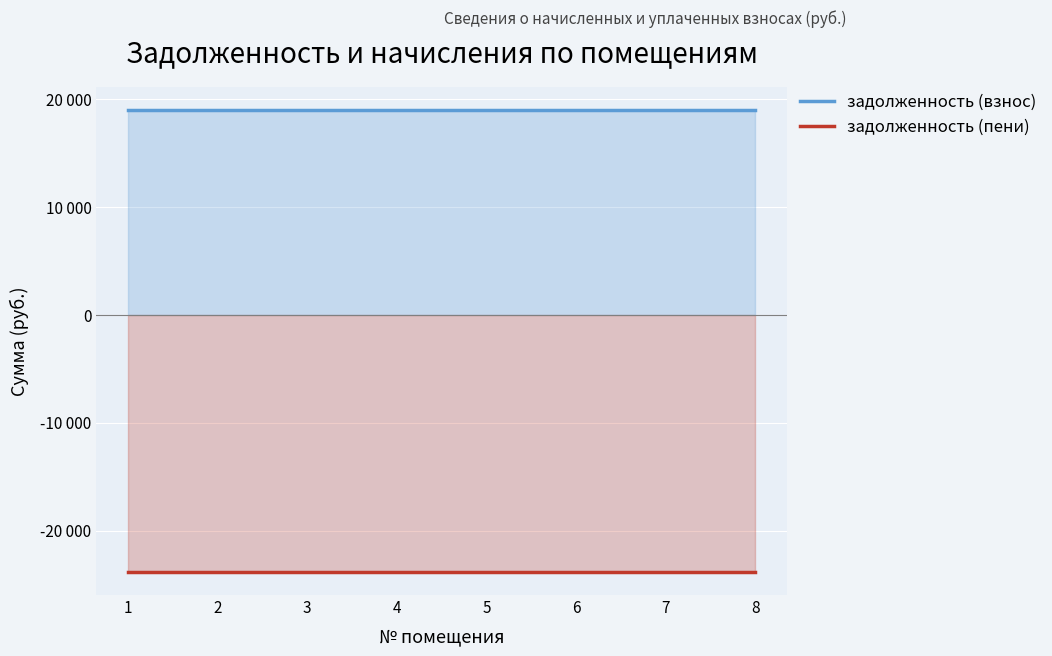

At which label does задолженность (взнос) reach its minimum?

1